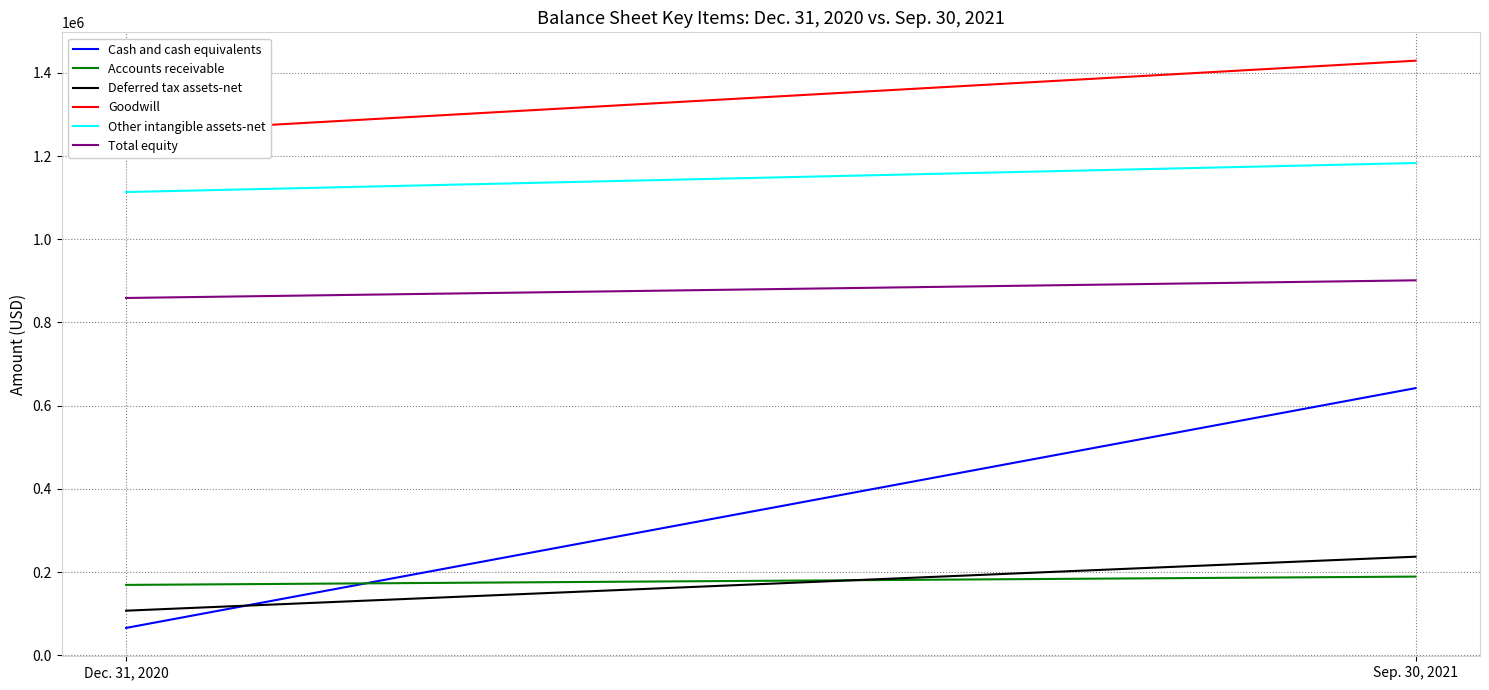

At which label does Goodwill reach its peak?

Sep. 30, 2021